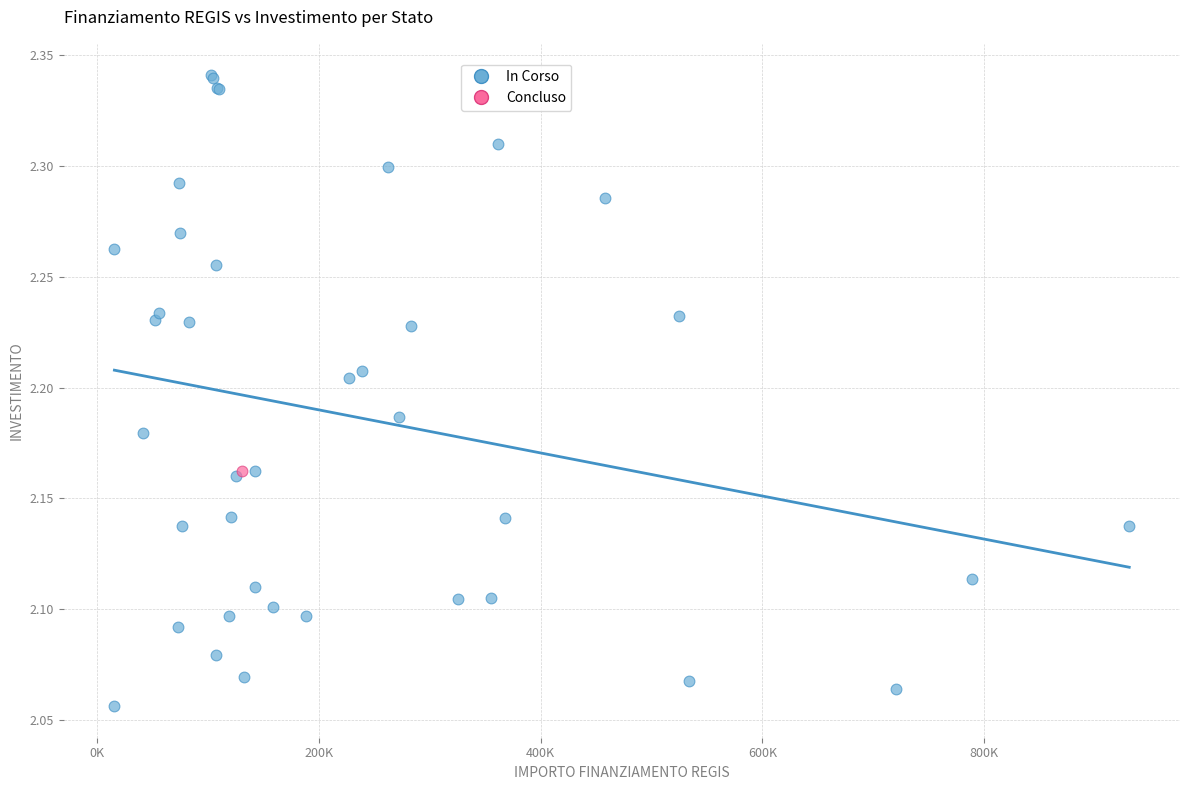

What are all the series names shown in the legend?

In Corso, Concluso